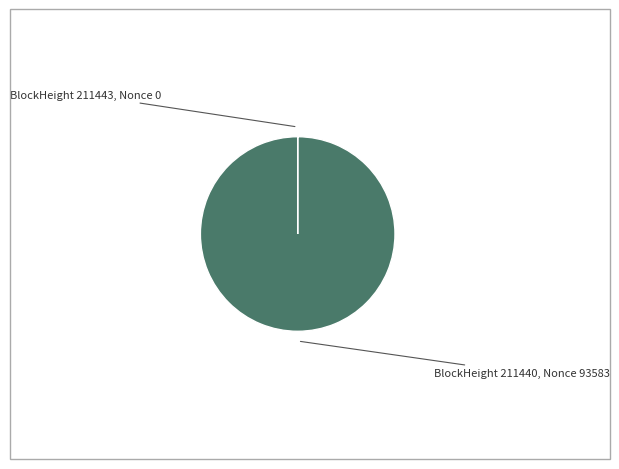

To the nearest percent, what is the average slice percentage?

50%